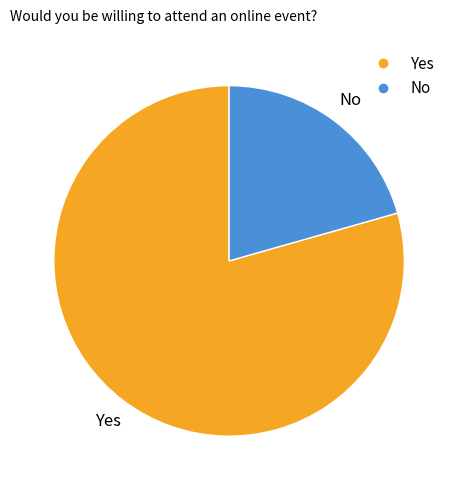

What is the largest slice in the pie chart?

Yes